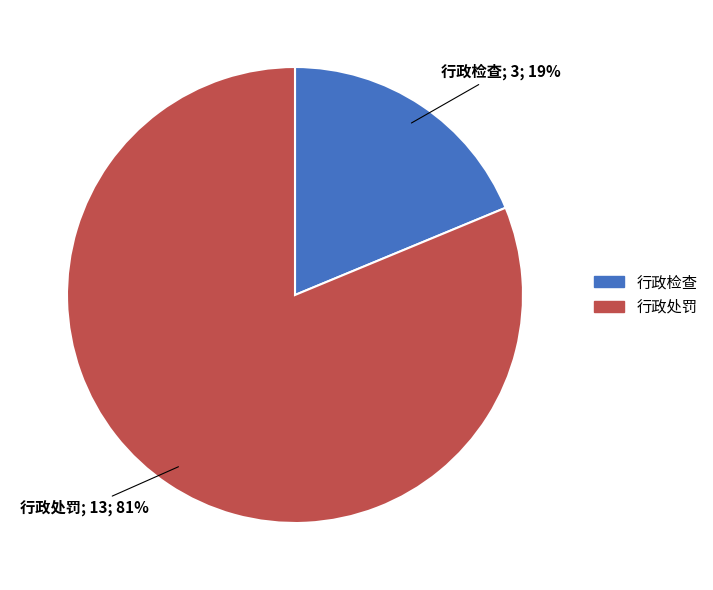

How many segments does this pie chart have?

2